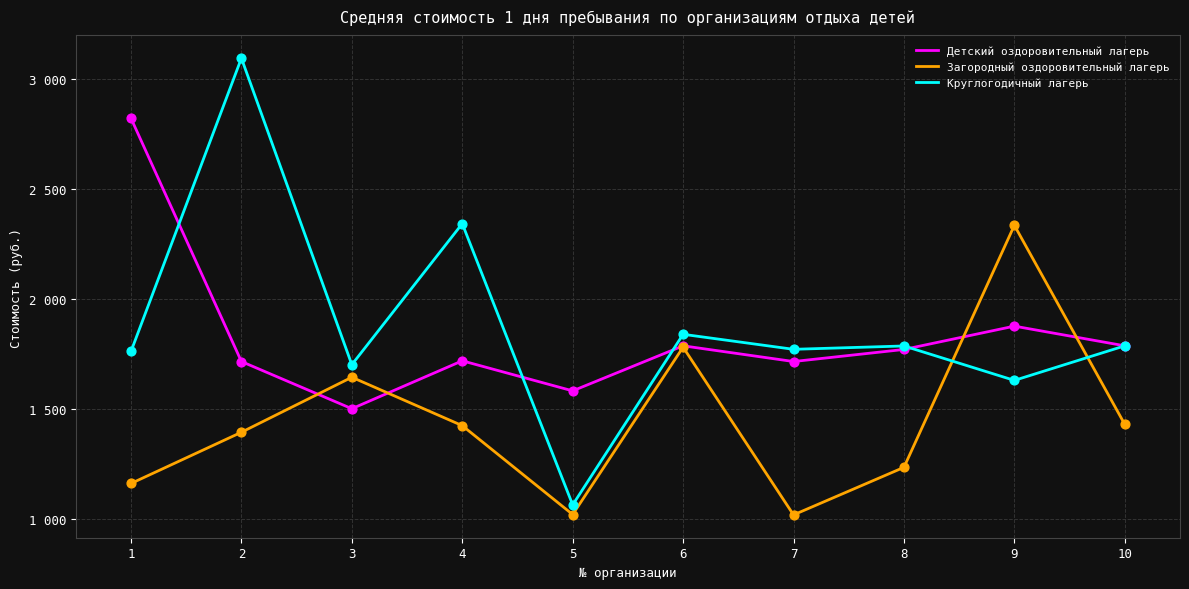

Does the chart have visible grid lines?

Yes